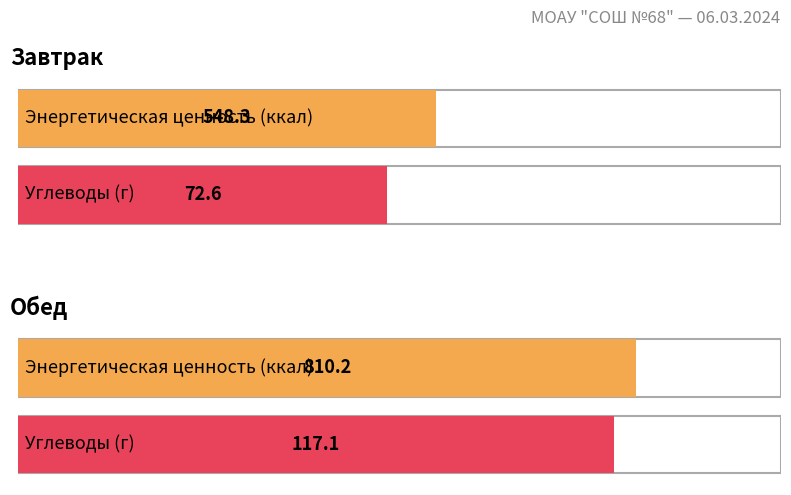

Which series changed the most between Завтрак and Обед?

Энергетическая ценность (ккал)